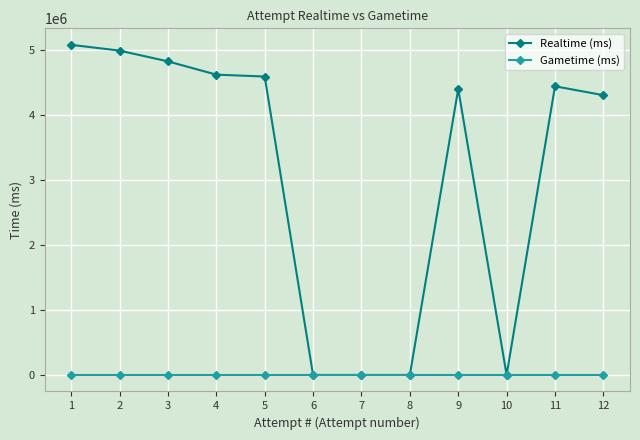

Count the number of categories in the chart.

12